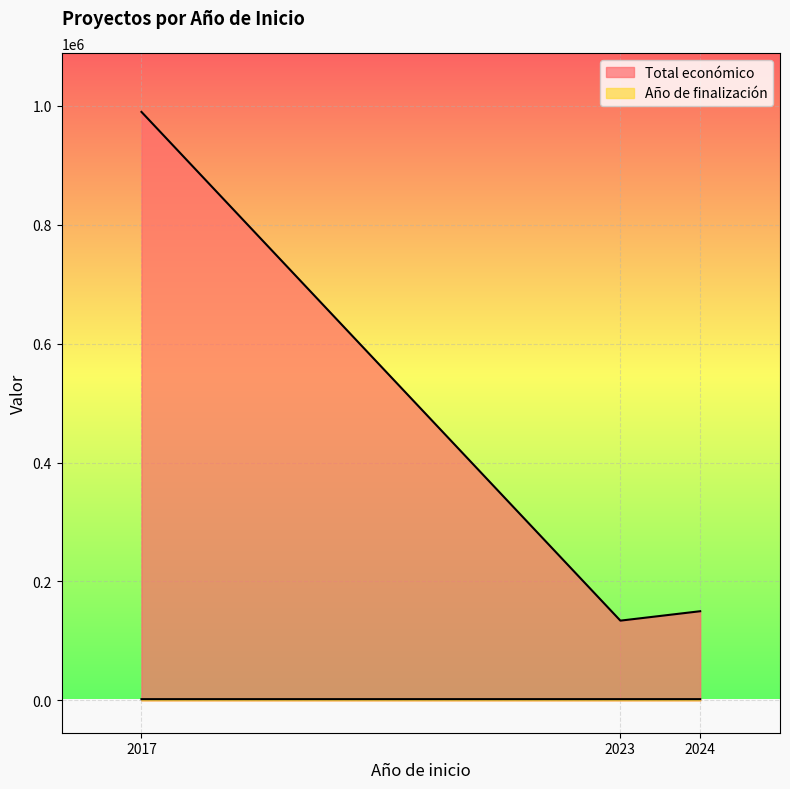

What is the approximate value of Año de finalización at 2023, to the nearest 10?

2030